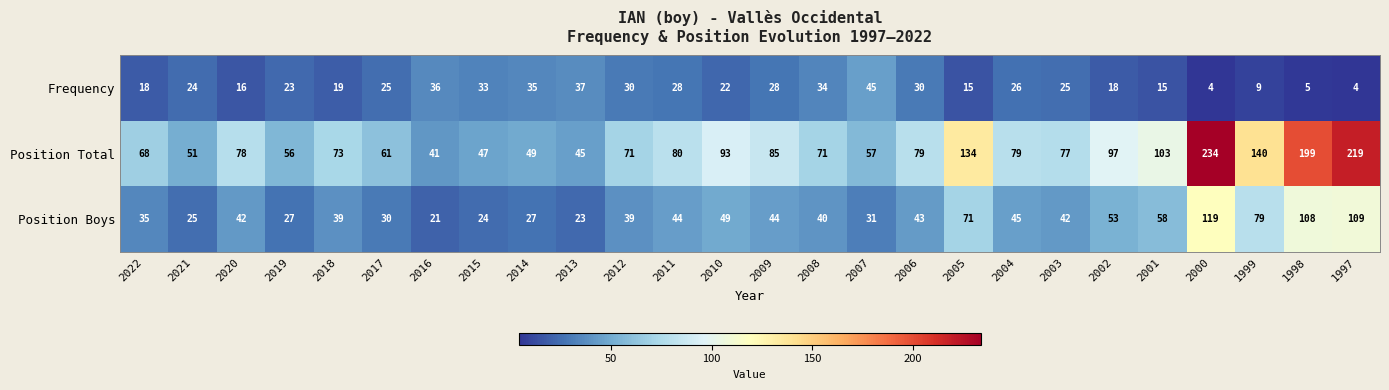

The value of Position Total at 2018 is 110. True or false?

False